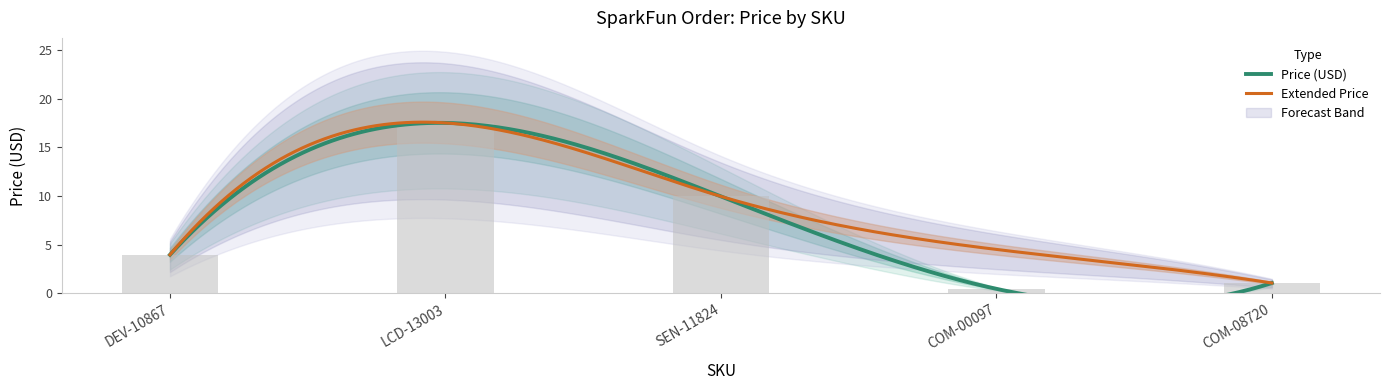

What is the value of the 5th bar from the left?

1.1